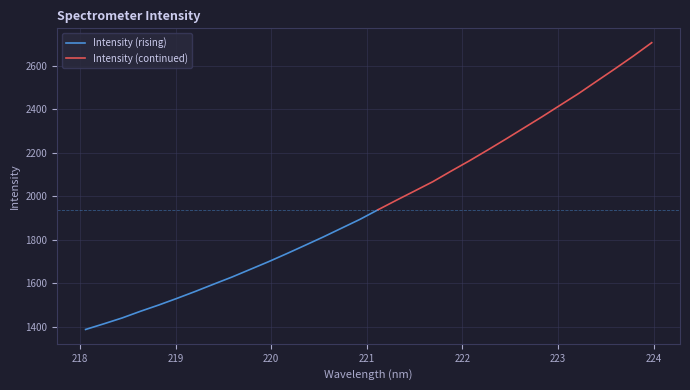

Approximately how many times larger is the value at 222.263 compared to 221.6902?

1.1